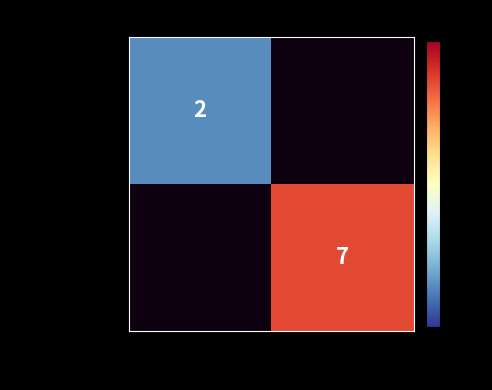

The b6f425ac...ee series shows 0.9 at -1. True or false?

False